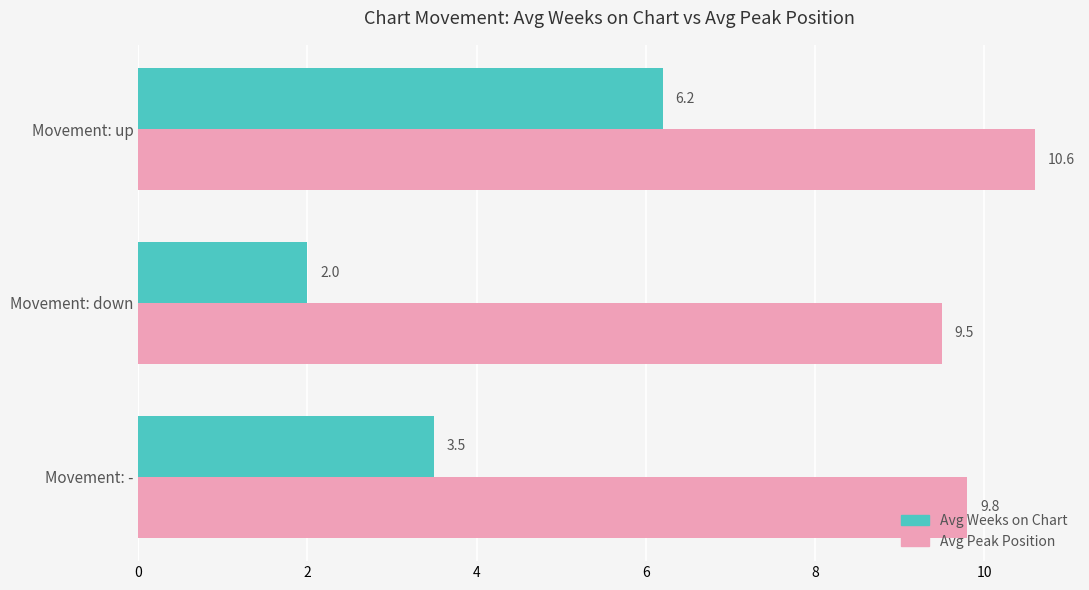

List the series in order of their overall mean, highest first.

Avg Peak Position, Avg Weeks on Chart